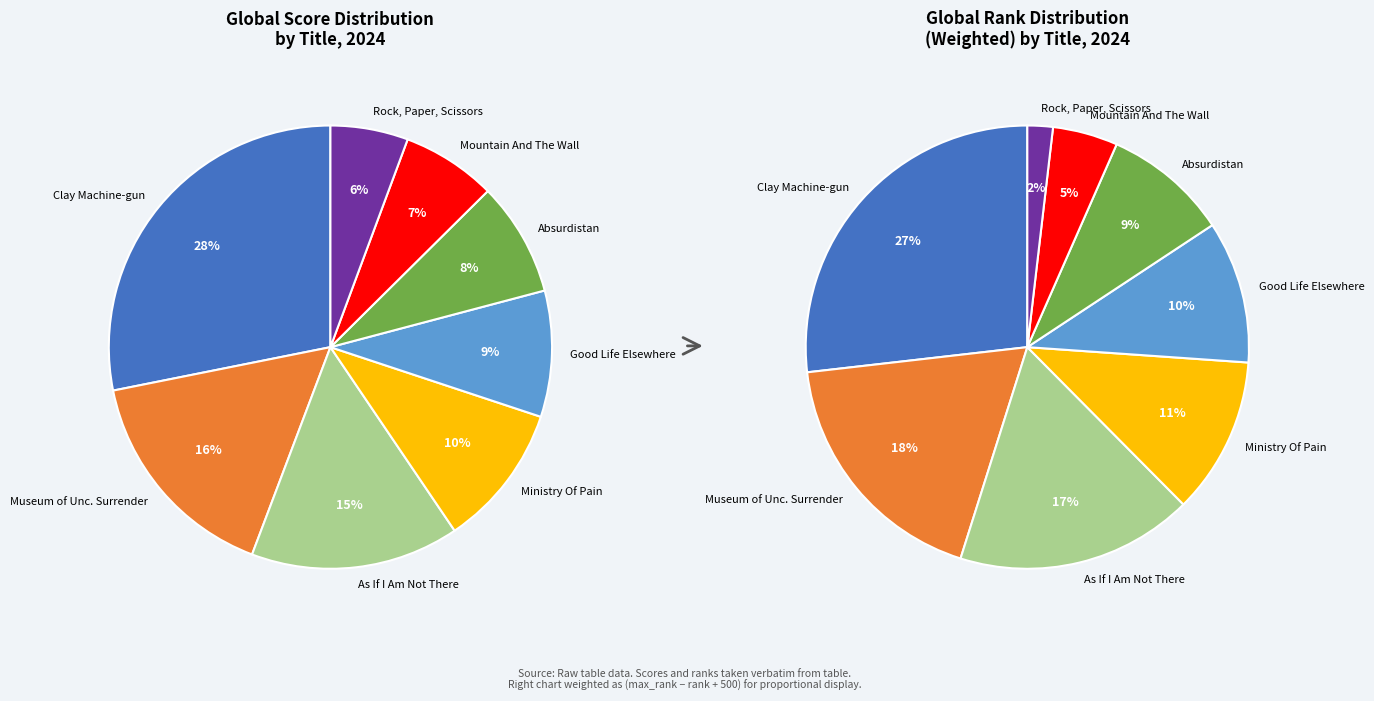

Is Absurdistan the majority of the pie?

No